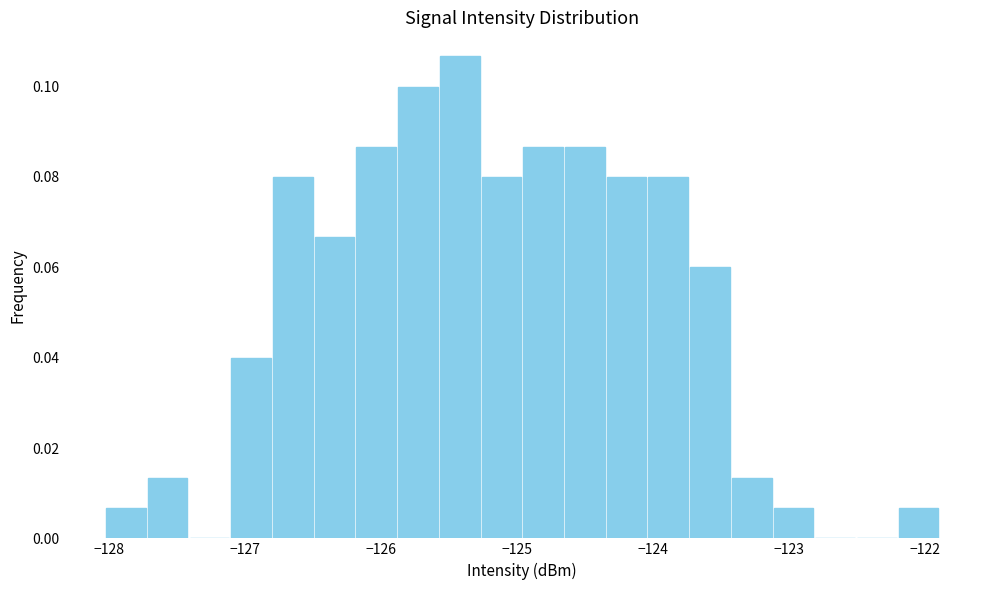

Read against the x-axis, roughly where is the centre of the tallest bar?

-125.4